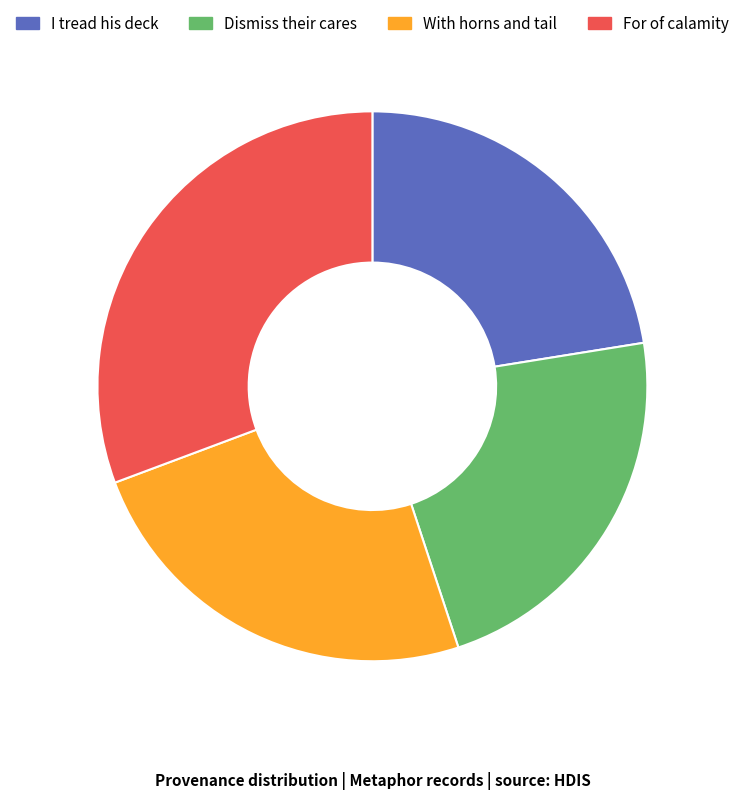

True or false: With horns and tail accounts for 24% of the total.

True